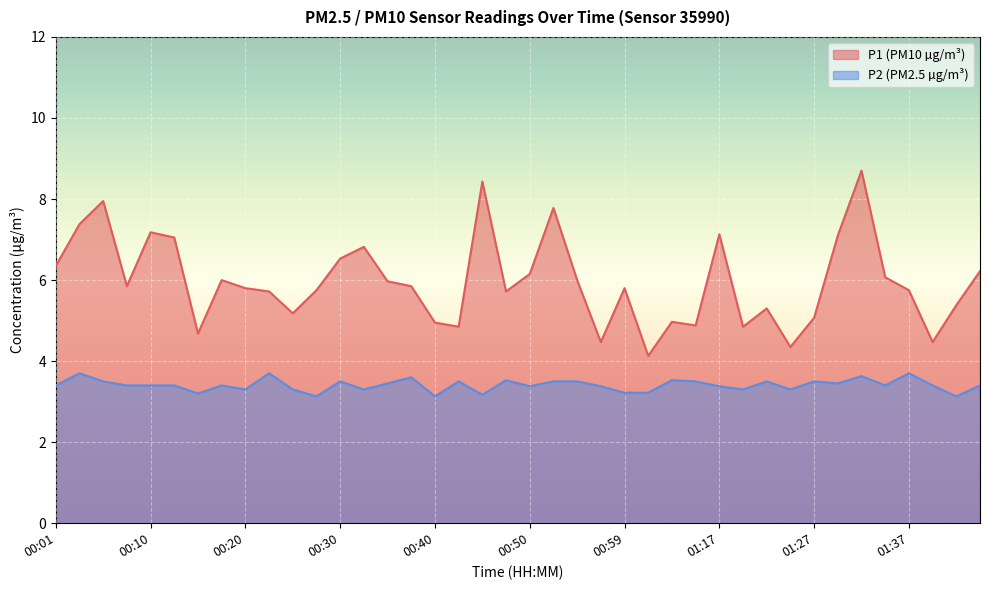

Which category has the highest value in the P1 series?

01:32